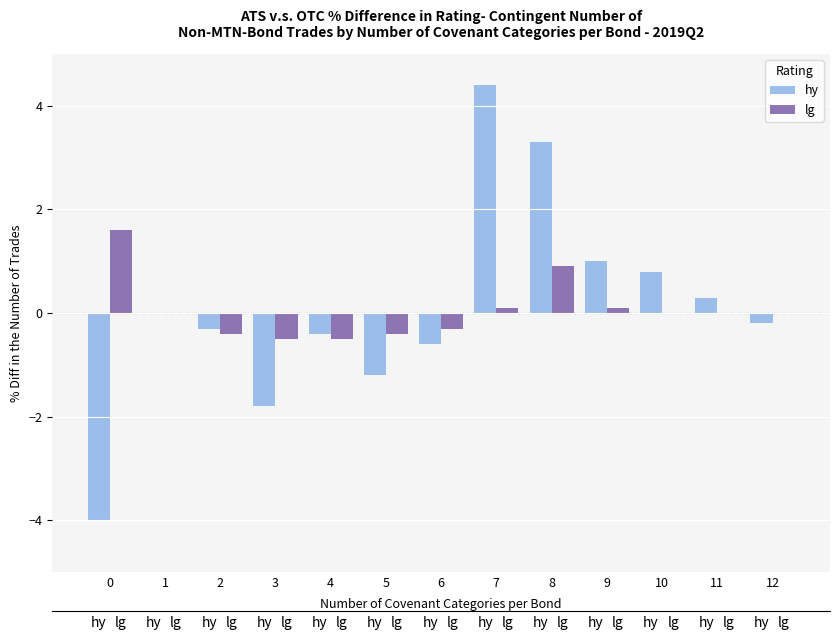

Is the value of lg at 0 greater than the value of hy at 1?

Yes